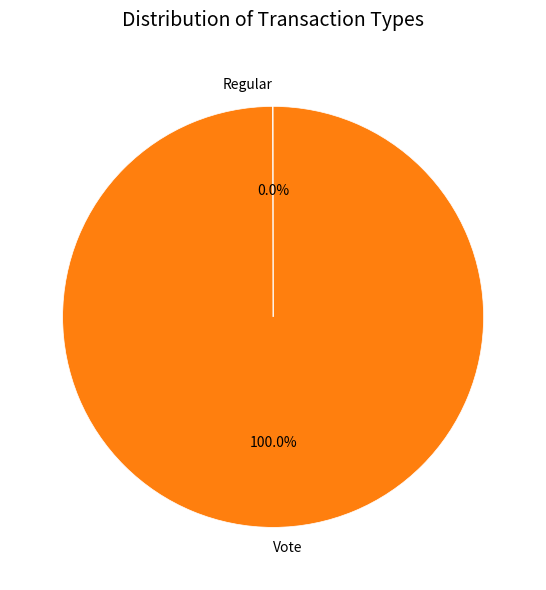

What is the largest slice in the pie chart?

Vote